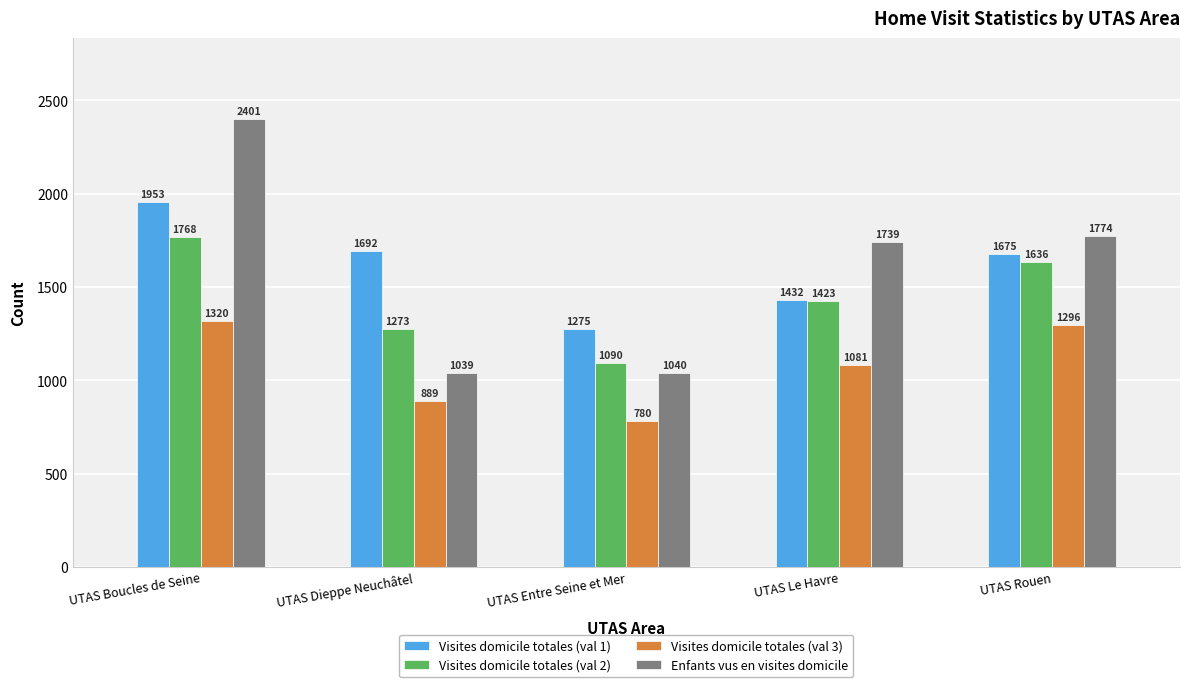

Reading right to left, what are all the values shown in this chart?

Visites domicile totales (val 1): 1675	1432	1275	1692	1953
Visites domicile totales (val 2): 1636	1423	1090	1273	1768
Visites domicile totales (val 3): 1296	1081	780	889	1320
Enfants vus en visites domicile: 1774	1739	1040	1039	2401